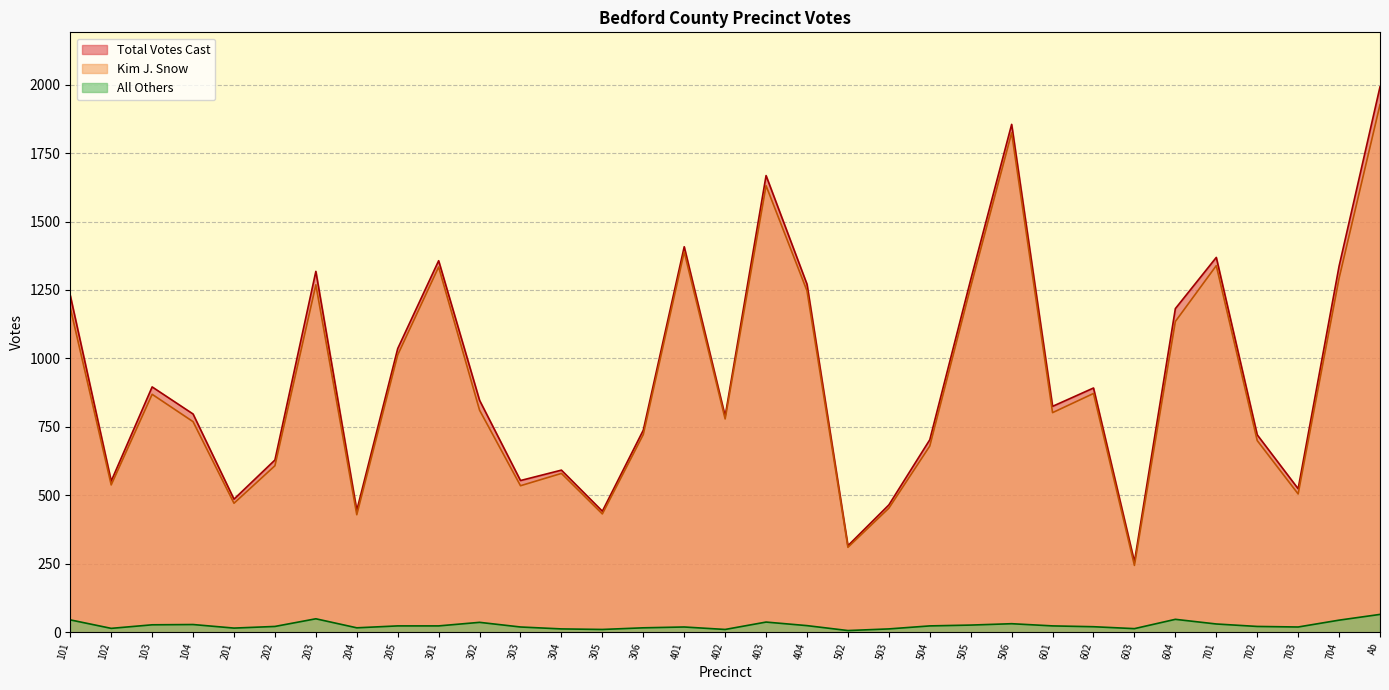

Is the value of Kim J. Snow at 602 greater than the value of Total Votes Cast at 103?

No